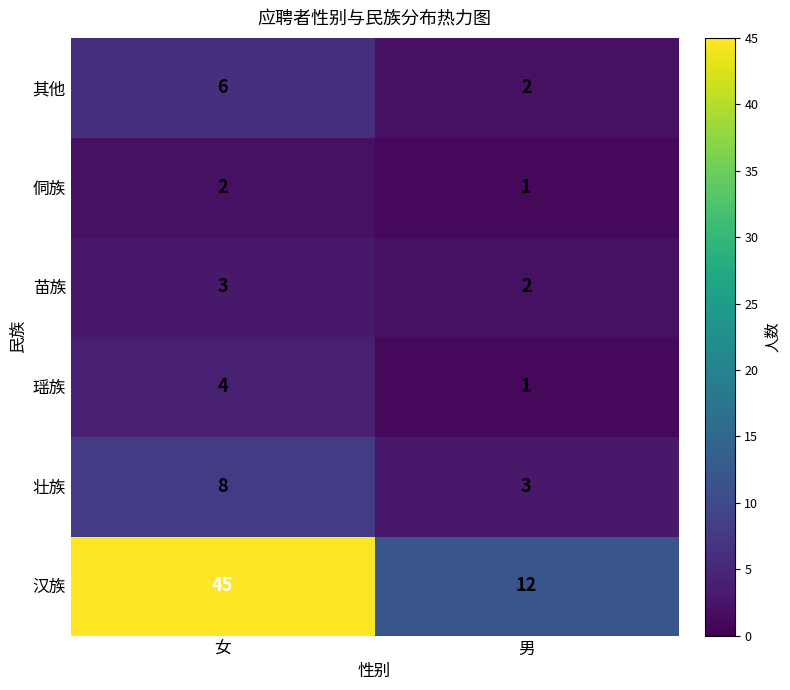

Reading left to right, list all the values displayed in this chart.

其他: 女=6	男=2
侗族: 女=2	男=1
苗族: 女=3	男=2
瑶族: 女=4	男=1
壮族: 女=8	男=3
汉族: 女=45	男=12